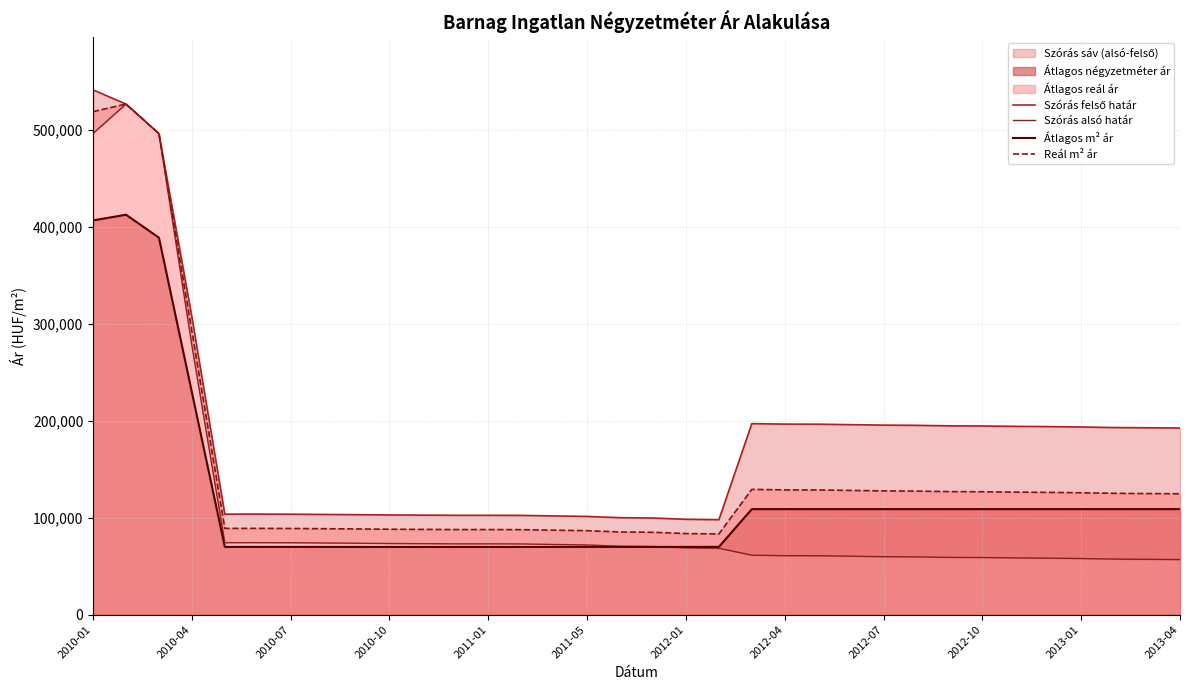

True or false: Szórás felső határ and Reál m² ár cross at least once.

False